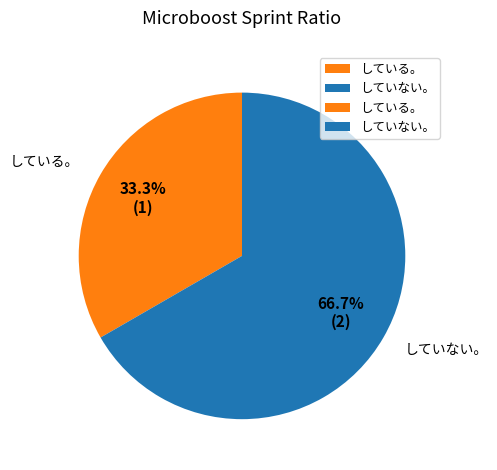

To the nearest percent, what percentage of the pie is していない。?

67%